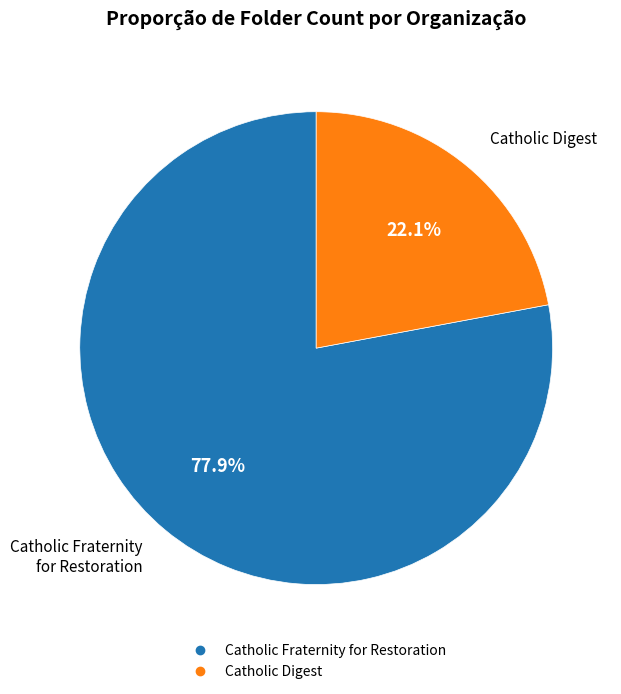

Which has a higher value, Catholic Digest or Catholic Fraternity for Restoration?

Catholic Fraternity for Restoration